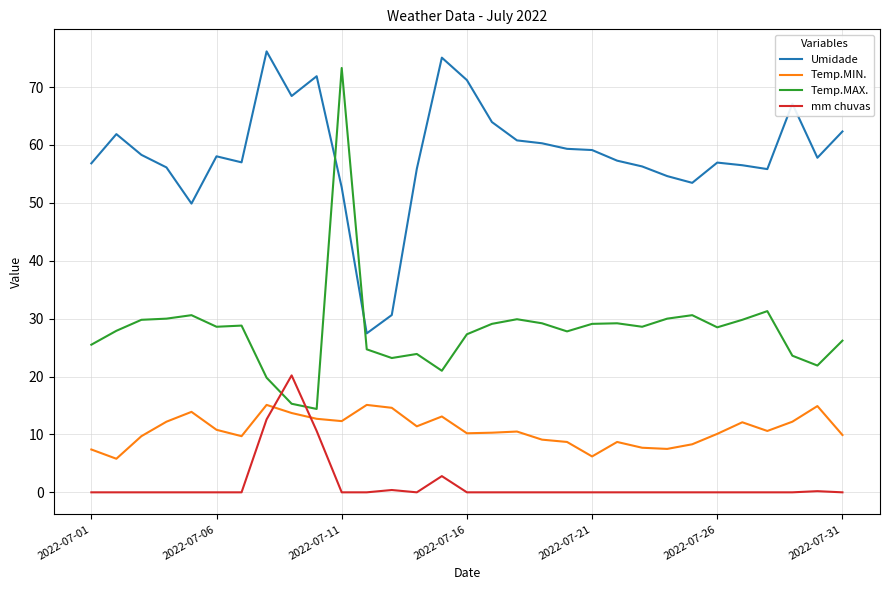

What is the minimum value for Umidade?

27.5